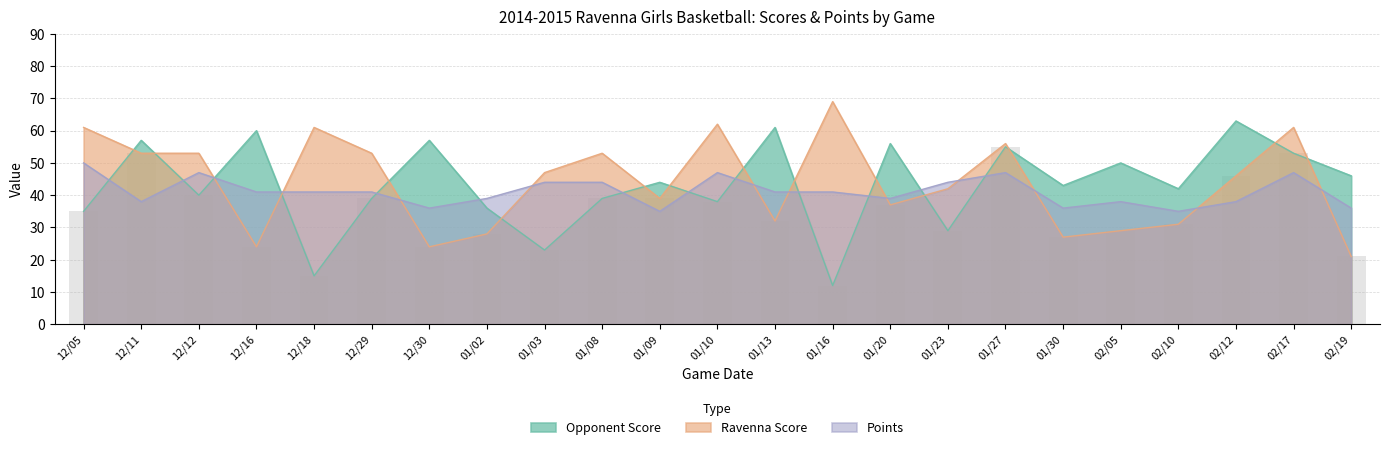

True or false: Points has a value of 44 at 01/03.

True